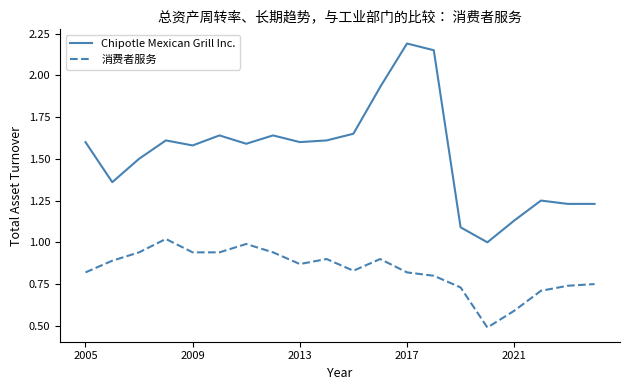

True or false: Chipotle Mexican Grill Inc. and 消费者服务 intersect in this chart.

False